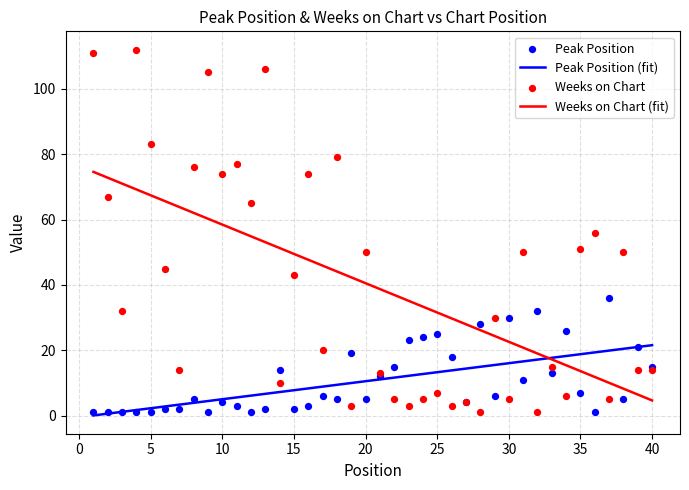

Which series reaches the maximum Y coordinate?

Weeks on Chart